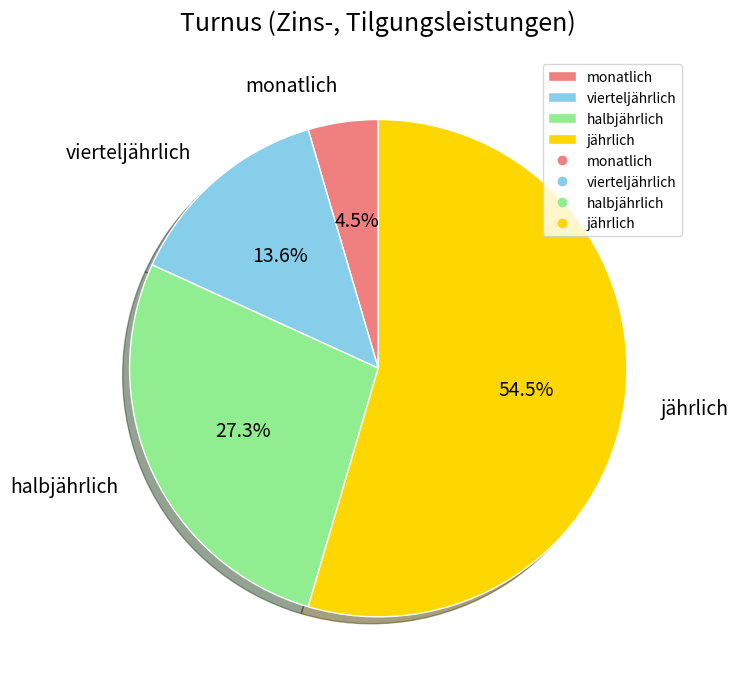

Which slice is the largest?

jährlich